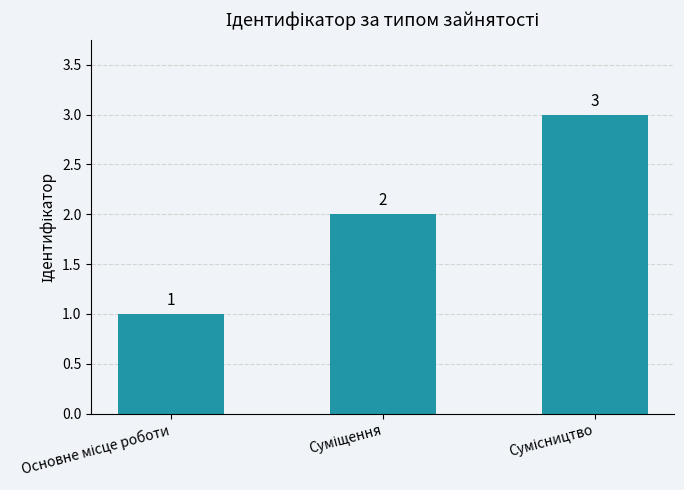

What is the value of the 2nd bar from the left?

2